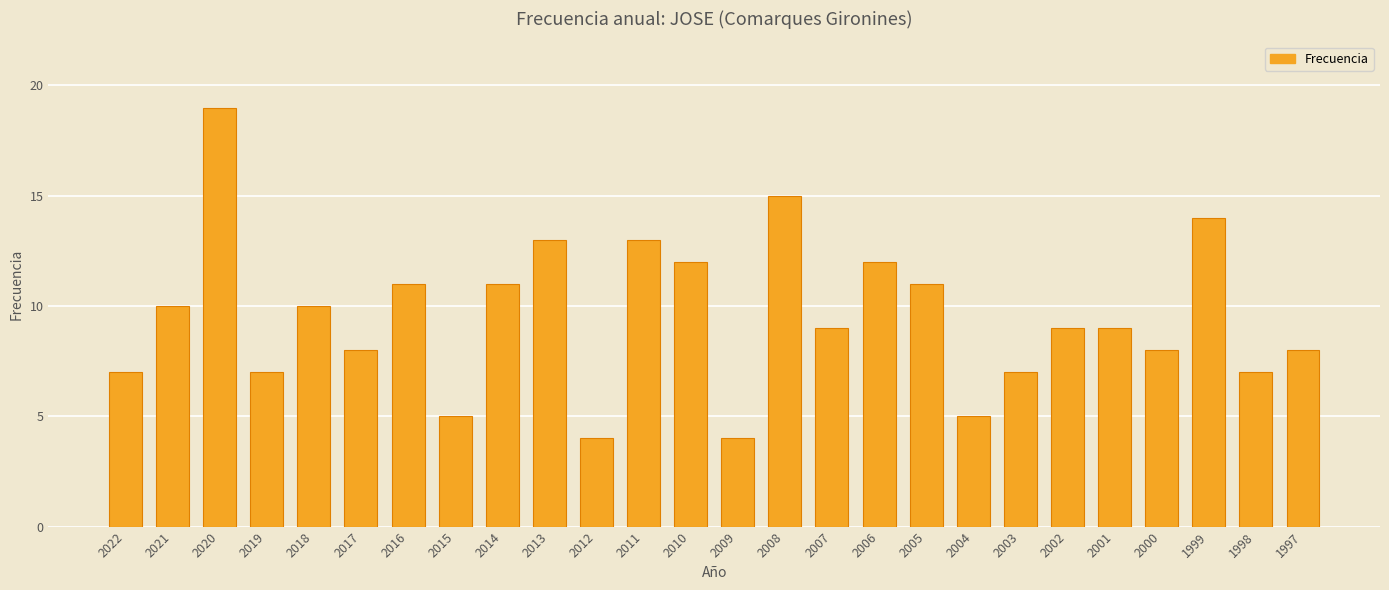

True or false: the data shows 9 at 2001.

True